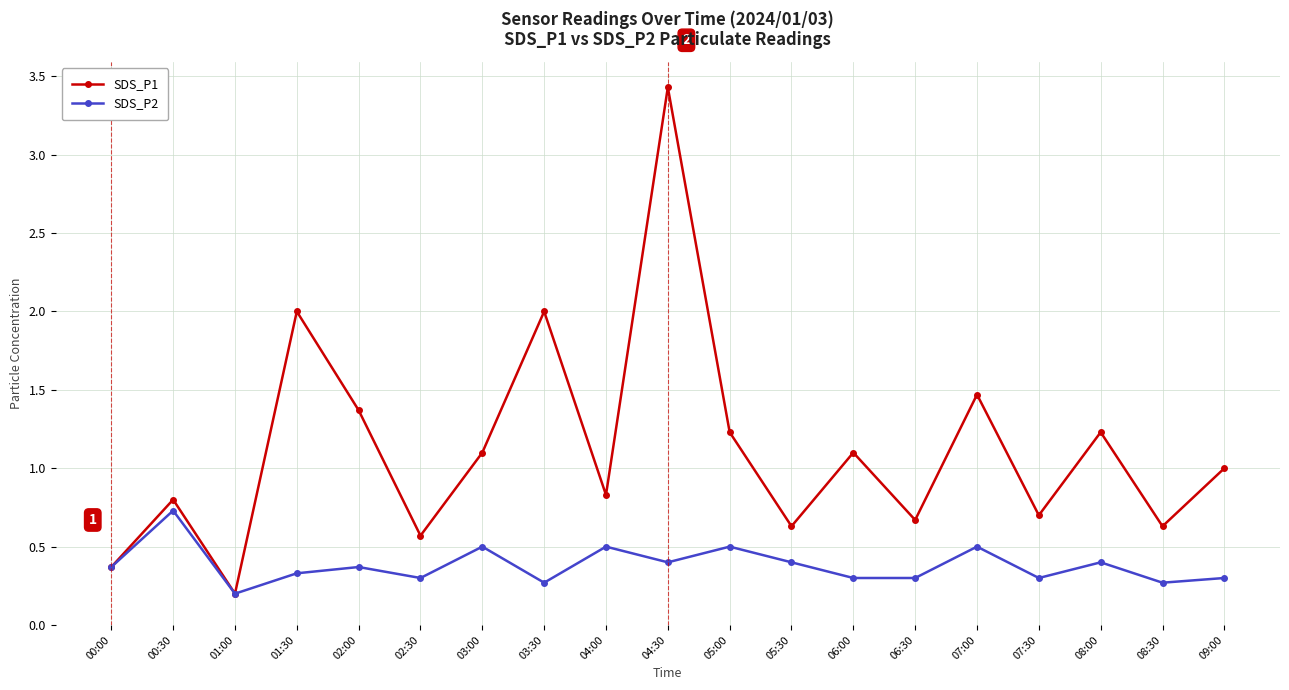

The SDS_P1 series shows 0.1 at 08:30. True or false?

False